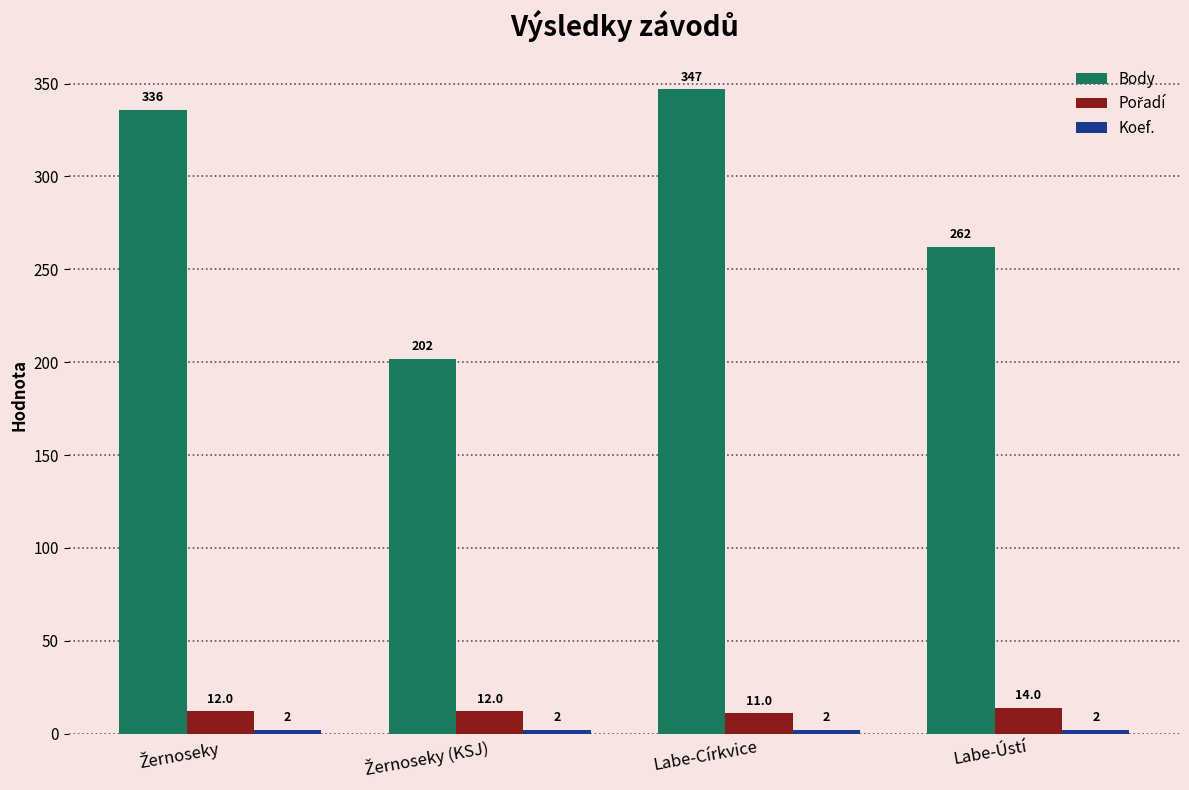

At which category is the sum across all series the highest?

Labe-Církvice